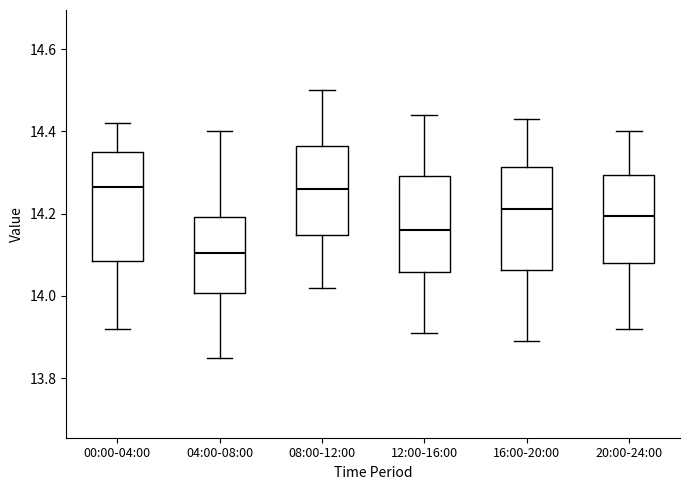

Reading left to right, read every box against the y-axis: the position of its median line, the range the box covers, and the ends of its whiskers. The values are not printed on the chart, so give them approximately, as read against the axis.

00:00-04:00: median 14.26, box 14.08 to 14.36, whiskers 13.92 to 14.42
04:00-08:00: median 14.10, box 14.00 to 14.20, whiskers 13.86 to 14.40
08:00-12:00: median 14.26, box 14.14 to 14.36, whiskers 14.02 to 14.50
12:00-16:00: median 14.16, box 14.06 to 14.30, whiskers 13.92 to 14.44
16:00-20:00: median 14.22, box 14.06 to 14.32, whiskers 13.90 to 14.44
20:00-24:00: median 14.20, box 14.08 to 14.30, whiskers 13.92 to 14.40